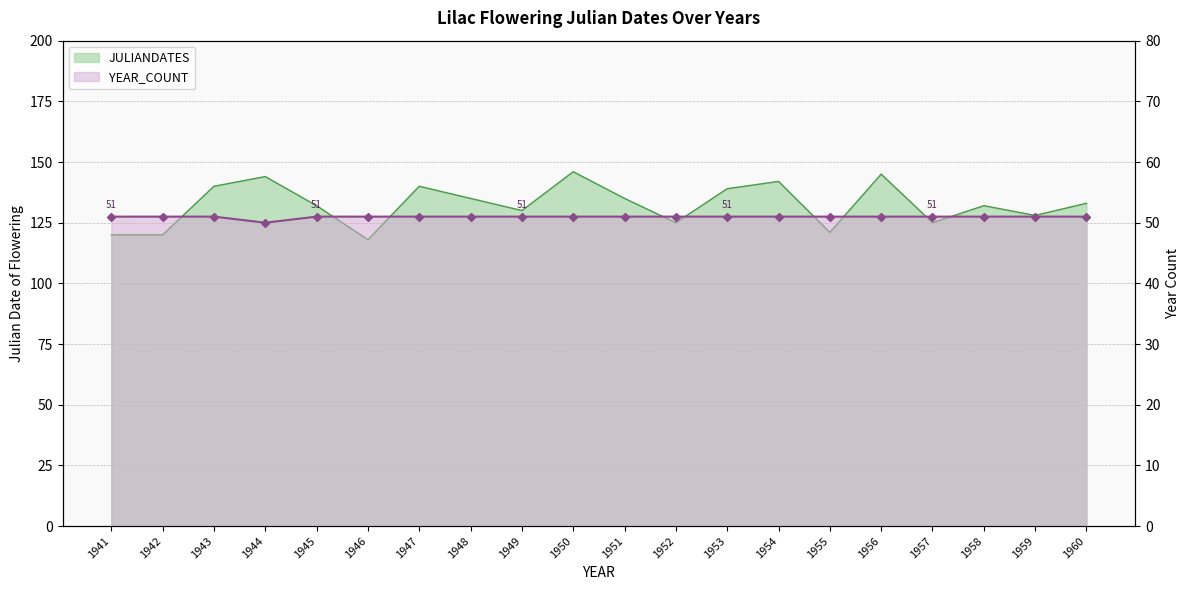

Rank the categories by YEAR_COUNT value from lowest to highest.

1944, 1941, 1942, 1943, 1945, 1946, 1947, 1948, 1949, 1950, 1951, 1952, 1953, 1954, 1955, 1956, 1957, 1958, 1959, 1960